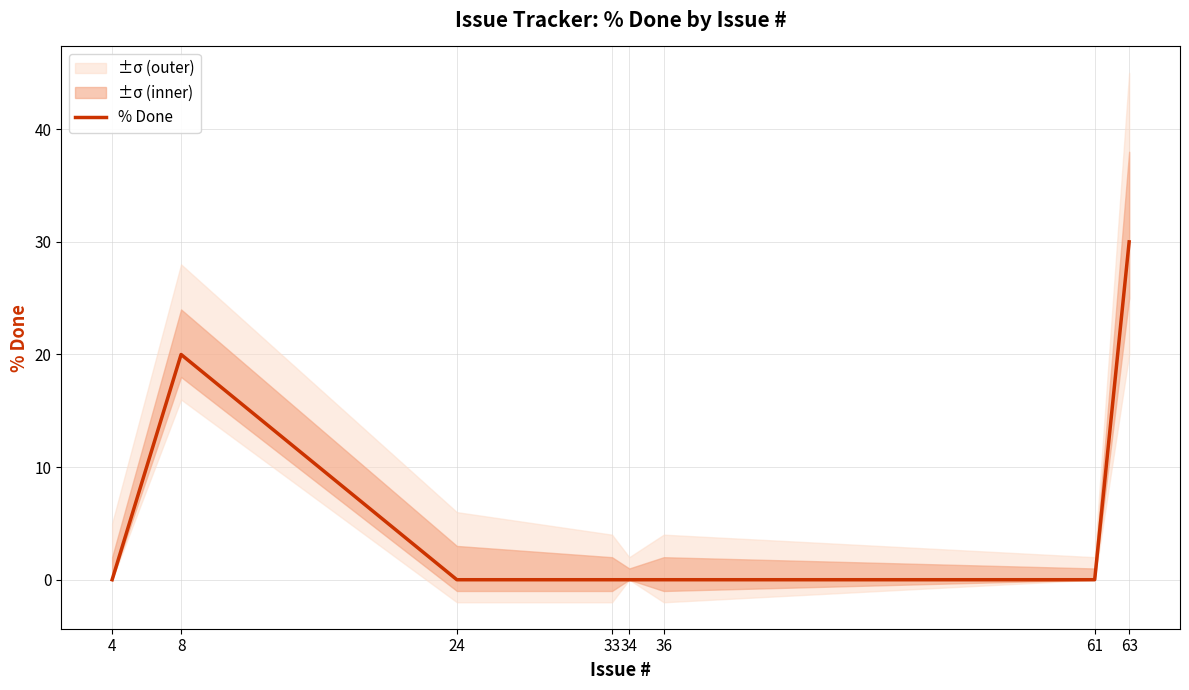

Reading right to left, what are all the values shown in this chart?

30	0	0	0	0	0	20	0